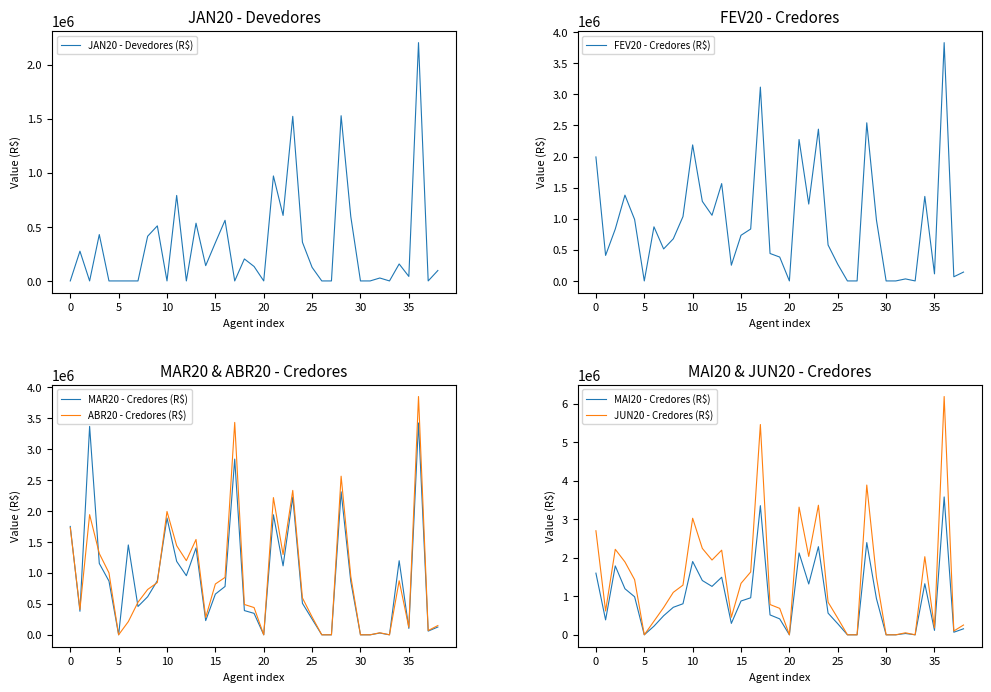

Does the chart have visible grid lines?

No